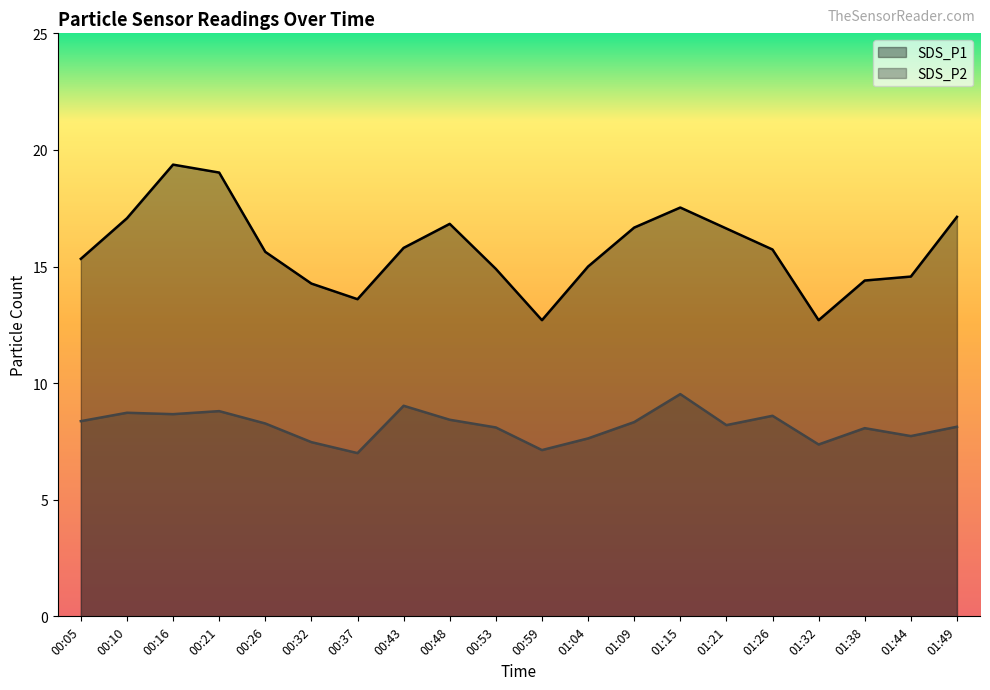

The value of SDS_P2 at 00:26 is 8.3. True or false?

True